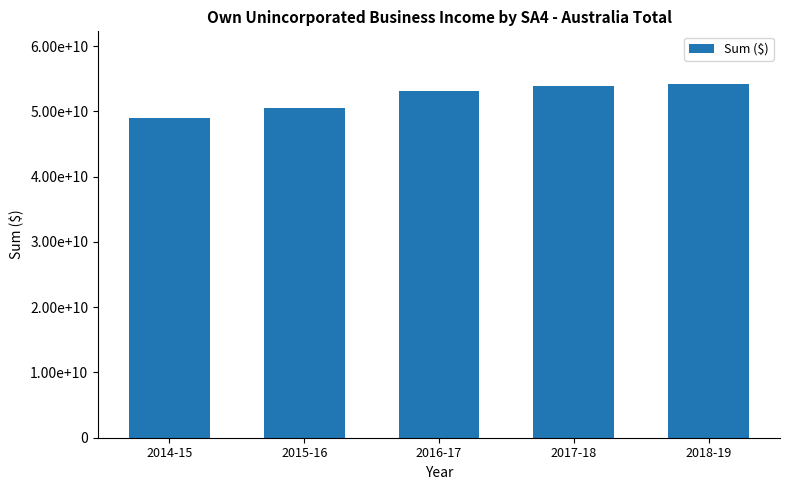

What is the label of the 3rd bar from the right?

2016-17